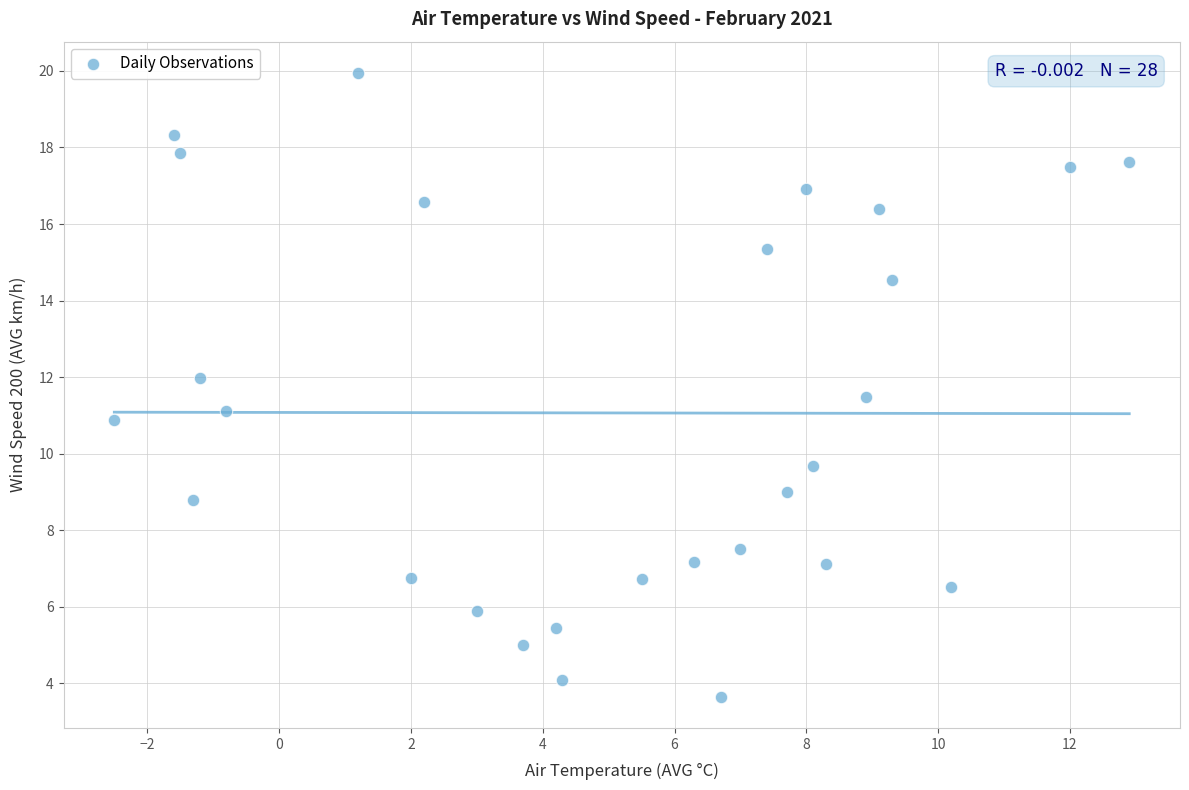

What is the range of X values (max minus min)?

15.4